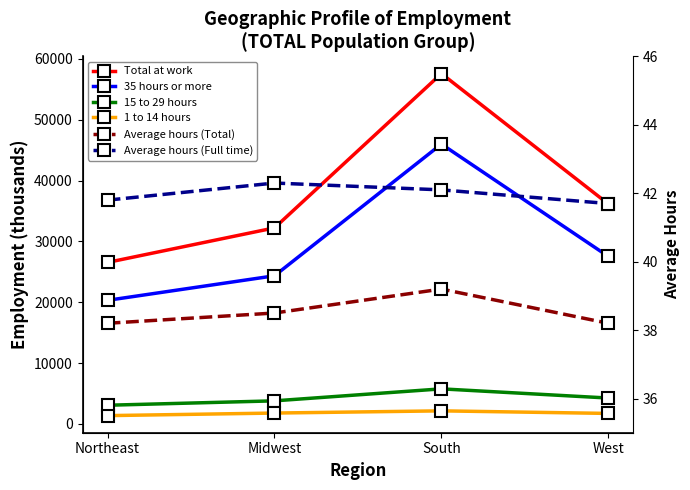

What are all the series names shown in the legend?

Total at work, 35 hours or more, 15 to 29 hours, 1 to 14 hours, Average hours (Total), Average hours (Full time)